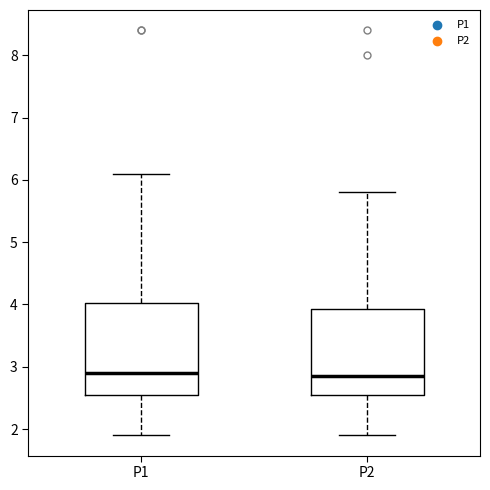

Reading left to right, read every box against the y-axis: the position of its median line, the range the box covers, and the ends of its whiskers. The values are not printed on the chart, so give them approximately, as read against the axis.

P1: median 2.9, box 2.6 to 4.0, whiskers 1.9 to 6.1
P2: median 2.9, box 2.6 to 3.9, whiskers 1.9 to 5.8